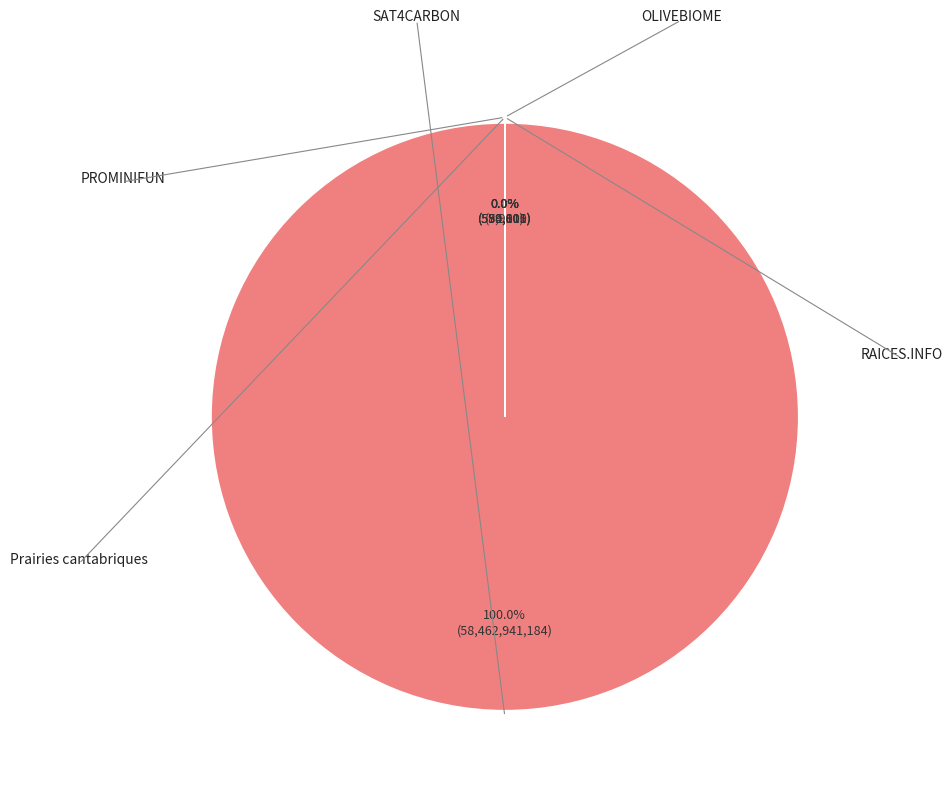

What is the smallest slice in the pie chart?

Prairies cantabriques